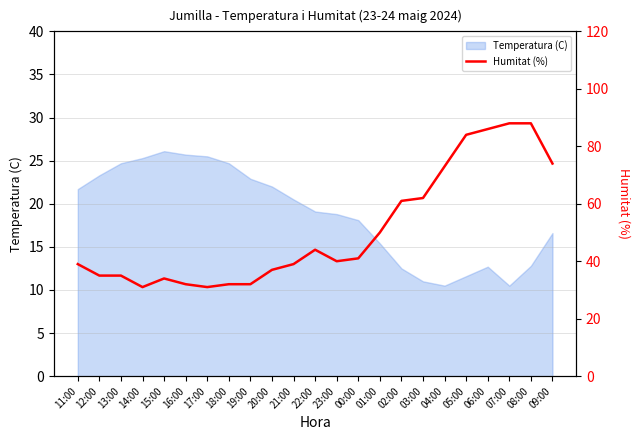

Which label corresponds to the largest value in the chart?

07:00